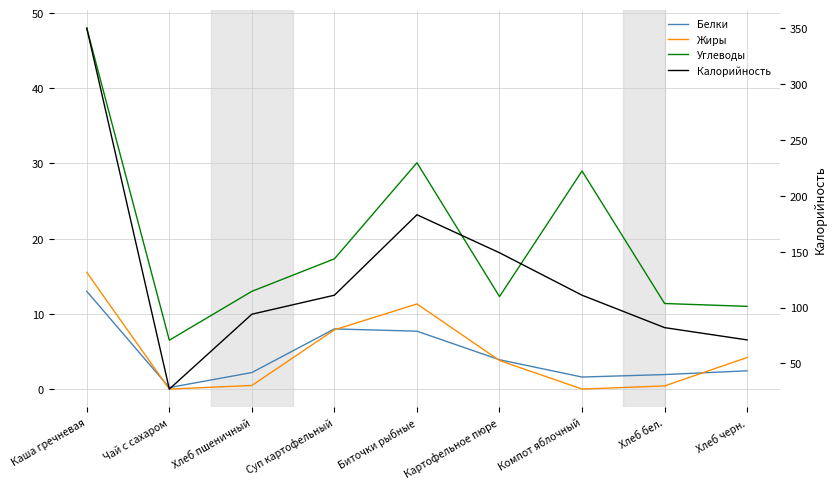

Reading left to right, extract all data points from this chart.

Белки: 13.0	0.2	2.2	8.0	7.7	3.9	1.6	1.9	2.4
Жиры: 15.5	0.0	0.5	7.9	11.3	3.8	0.0	0.4	4.2
Углеводы: 48.0	6.5	13.0	17.3	30.1	12.3	29.0	11.4	11.0
Калорийность: 350.0	27.0	94.0	111.0	183.0	149.0	111.0	82.0	71.0